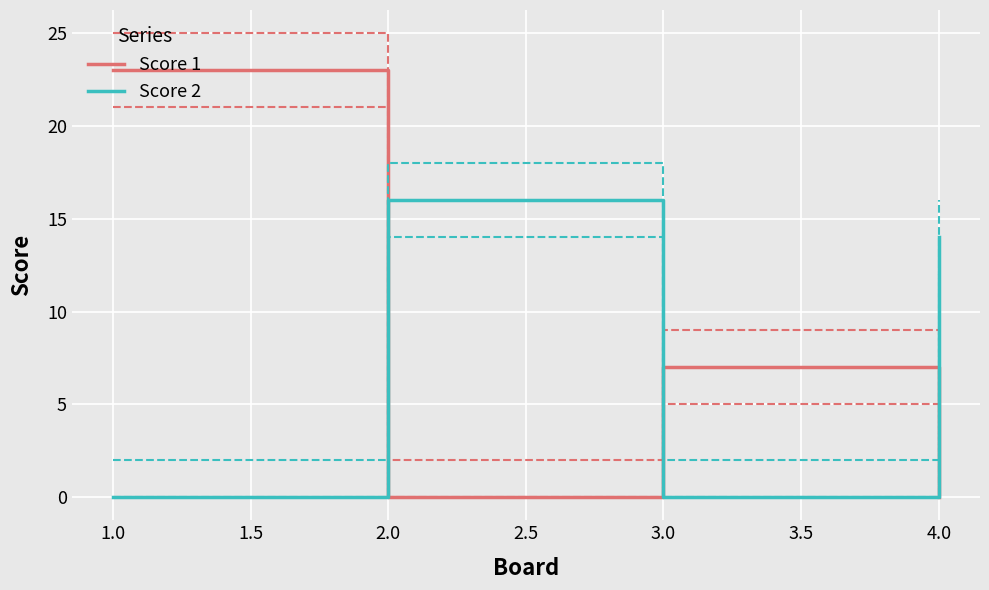

What is the value of the Score 2 point at the 4th from the left?

14